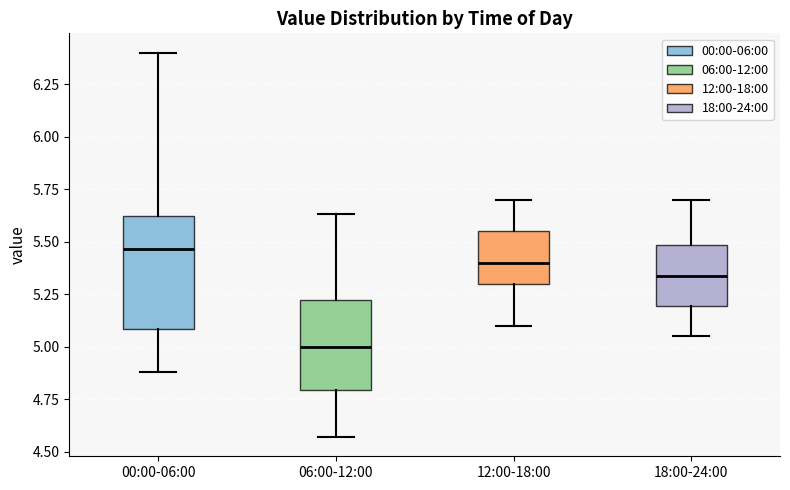

Reading left to right, transcribe this box plot: for each box, give where its median line is, the range the box spans, and where its two whiskers end, as read against the y-axis. The values are not printed on the chart, so give them approximately, as read against the axis.

00:00-06:00: median 5.45, box 5.10 to 5.60, whiskers 4.90 to 6.40
06:00-12:00: median 5.00, box 4.80 to 5.20, whiskers 4.55 to 5.65
12:00-18:00: median 5.40, box 5.30 to 5.55, whiskers 5.10 to 5.70
18:00-24:00: median 5.35, box 5.20 to 5.50, whiskers 5.05 to 5.70